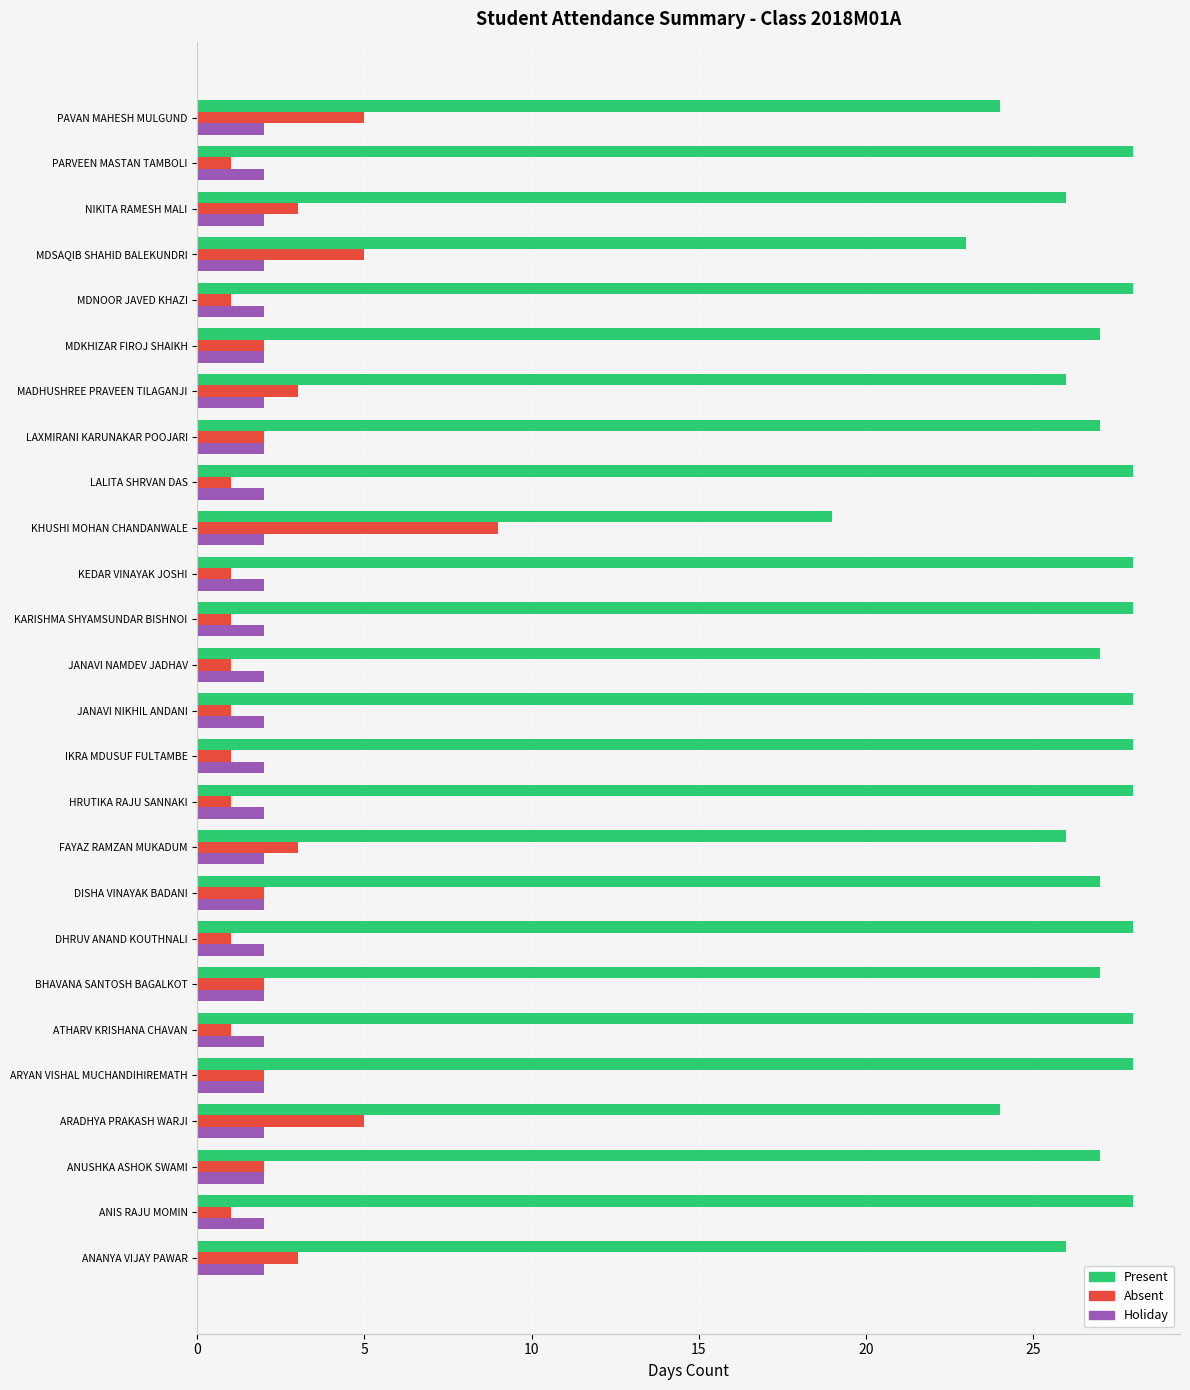

Is the value of Absent at ARADHYA PRAKASH WARJI greater than the value of Present at LAXMIRANI KARUNAKAR POOJARI?

No